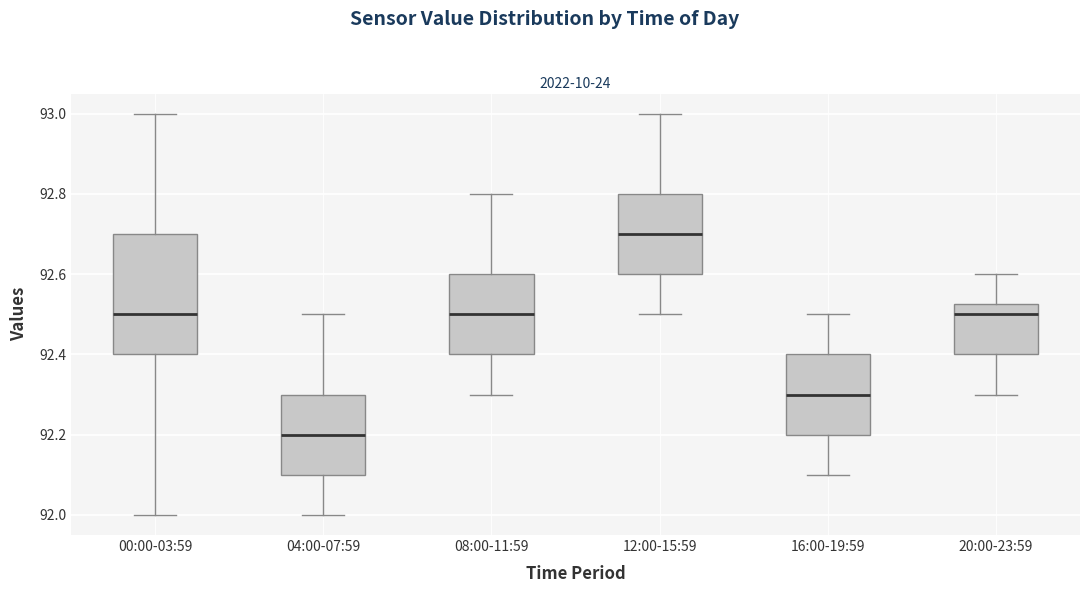

Reading left to right, transcribe this box plot: for each box, give where its median line is, the range the box spans, and where its two whiskers end, as read against the y-axis. The values are not printed on the chart, so give them approximately, as read against the axis.

00:00-03:59: median 92.50, box 92.40 to 92.70, whiskers 92.00 to 93.00
04:00-07:59: median 92.20, box 92.10 to 92.30, whiskers 92.00 to 92.50
08:00-11:59: median 92.50, box 92.40 to 92.60, whiskers 92.30 to 92.80
12:00-15:59: median 92.70, box 92.60 to 92.80, whiskers 92.50 to 93.00
16:00-19:59: median 92.30, box 92.20 to 92.40, whiskers 92.10 to 92.50
20:00-23:59: median 92.50, box 92.40 to 92.52, whiskers 92.30 to 92.60